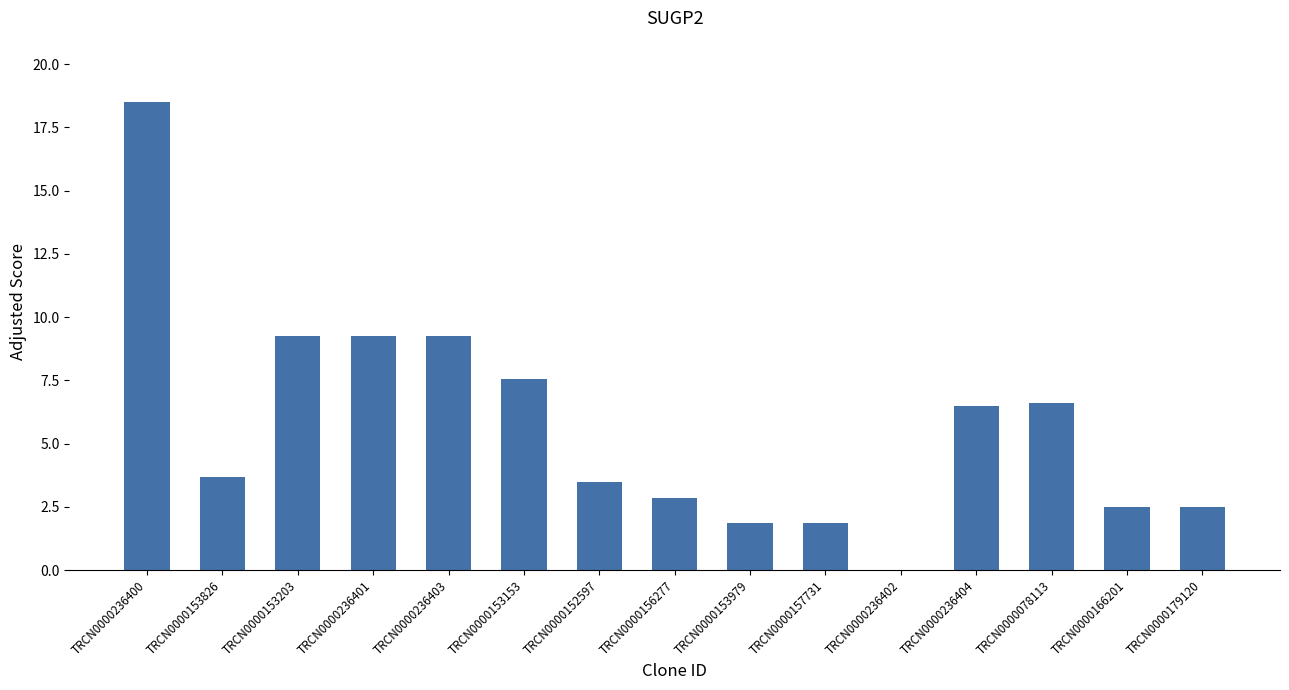

How many values are above zero?

14